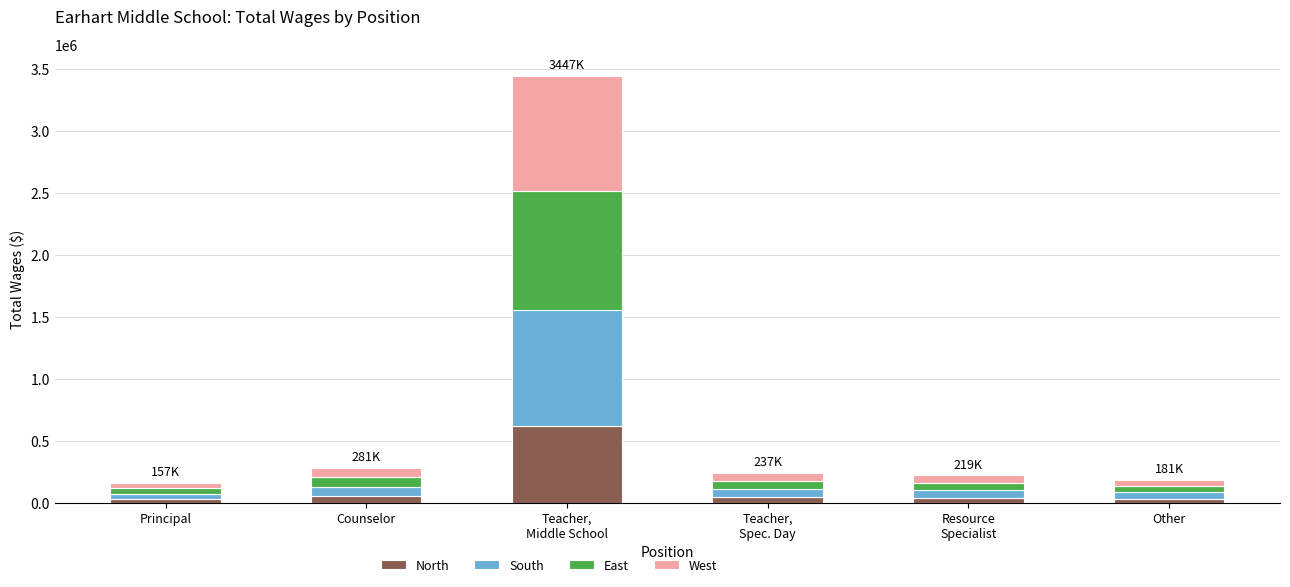

What is the sum of all North values?

814569.5